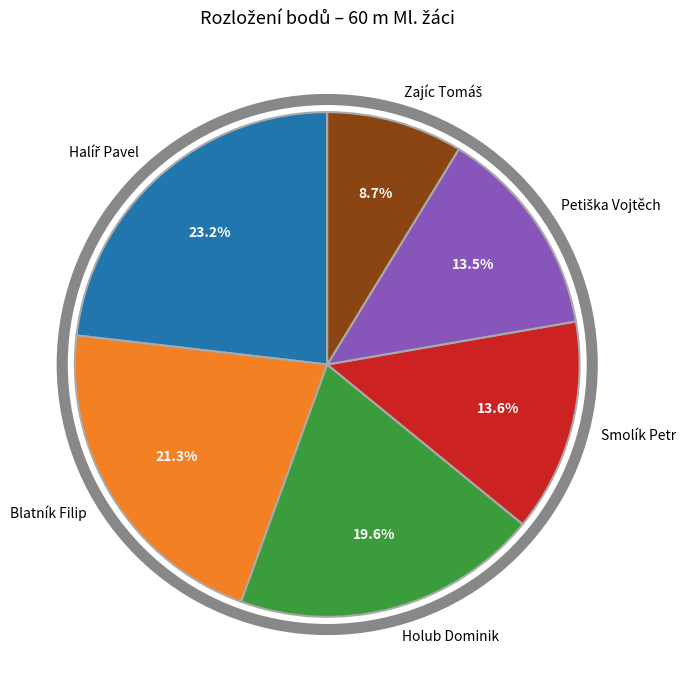

What is the ratio of the value at Smolík Petr to the value at Blatník Filip?

0.6